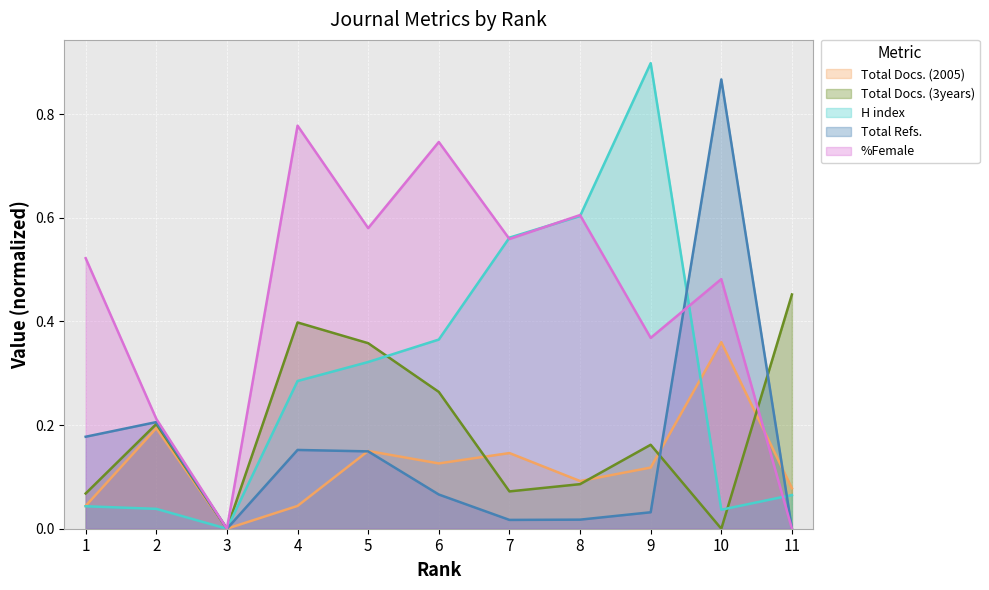

Reading left to right, transcribe all the data shown in this chart.

Total Docs. (2005): 0.0	0.2	0.0	0.0	0.1	0.1	0.1	0.1	0.1	0.4	0.1
Total Docs. (3years): 0.1	0.2	0.0	0.4	0.4	0.3	0.1	0.1	0.2	0.0	0.5
H index: 0.0	0.0	0.0	0.3	0.3	0.4	0.6	0.6	0.9	0.0	0.1
Total Refs.: 0.2	0.2	0.0	0.2	0.1	0.1	0.0	0.0	0.0	0.9	0.0
%Female: 0.5	0.2	0.0	0.8	0.6	0.7	0.6	0.6	0.4	0.5	0.0